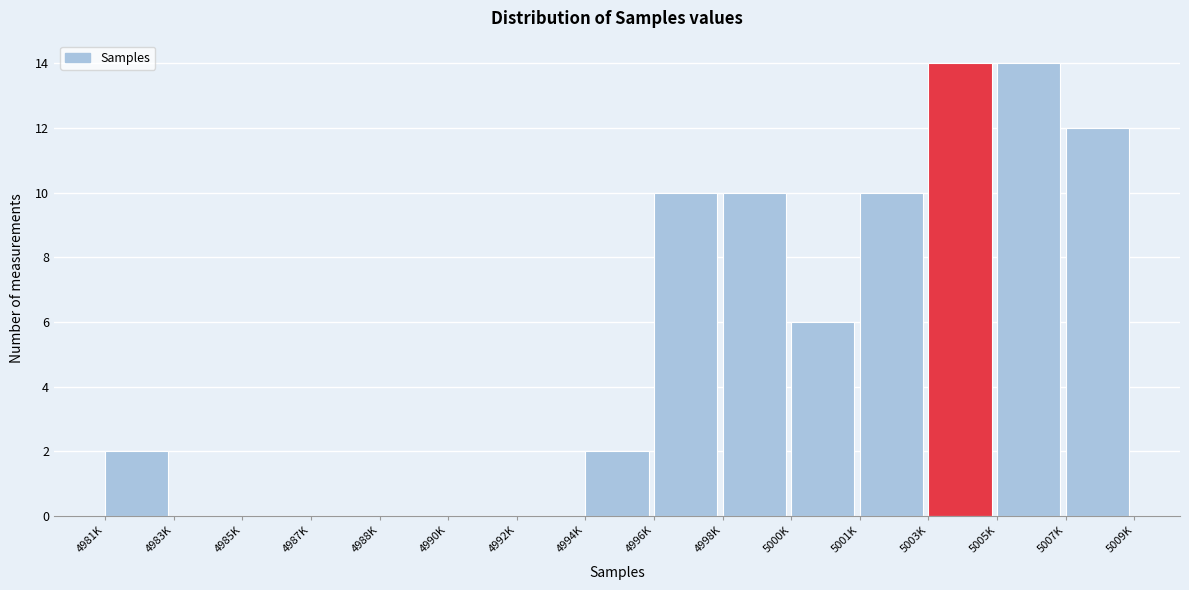

Reading left to right, transcribe all the data shown in this chart.

4981K=2	4983K=0	4985K=0	4987K=0	4988K=0	4990K=0	4992K=0	4994K=2	4996K=10	4998K=10	5000K=6	5001K=10	5003K=14	5005K=14	5007K=12